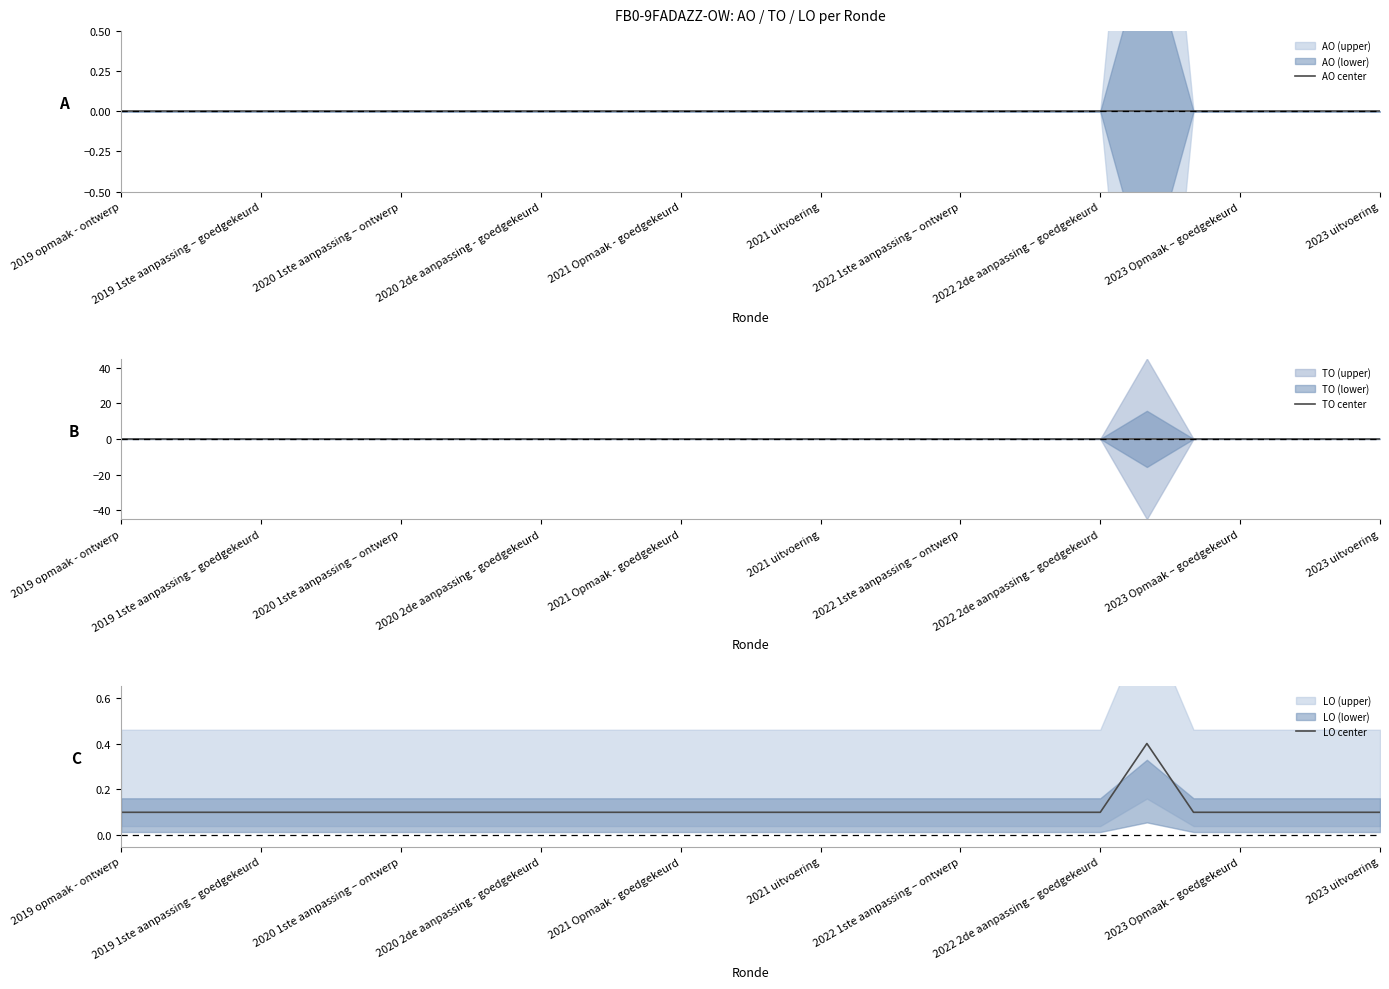

Is this an area chart (filled region under the line)?

No